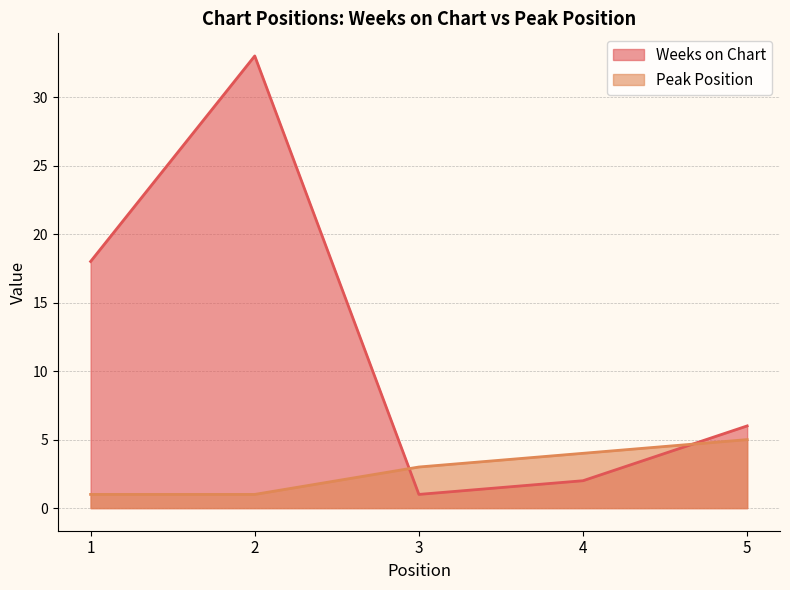

Reading left to right, what are all the values shown in this chart?

Weeks on Chart: 18	33	1	2	6
Peak Position: 1	1	3	4	5